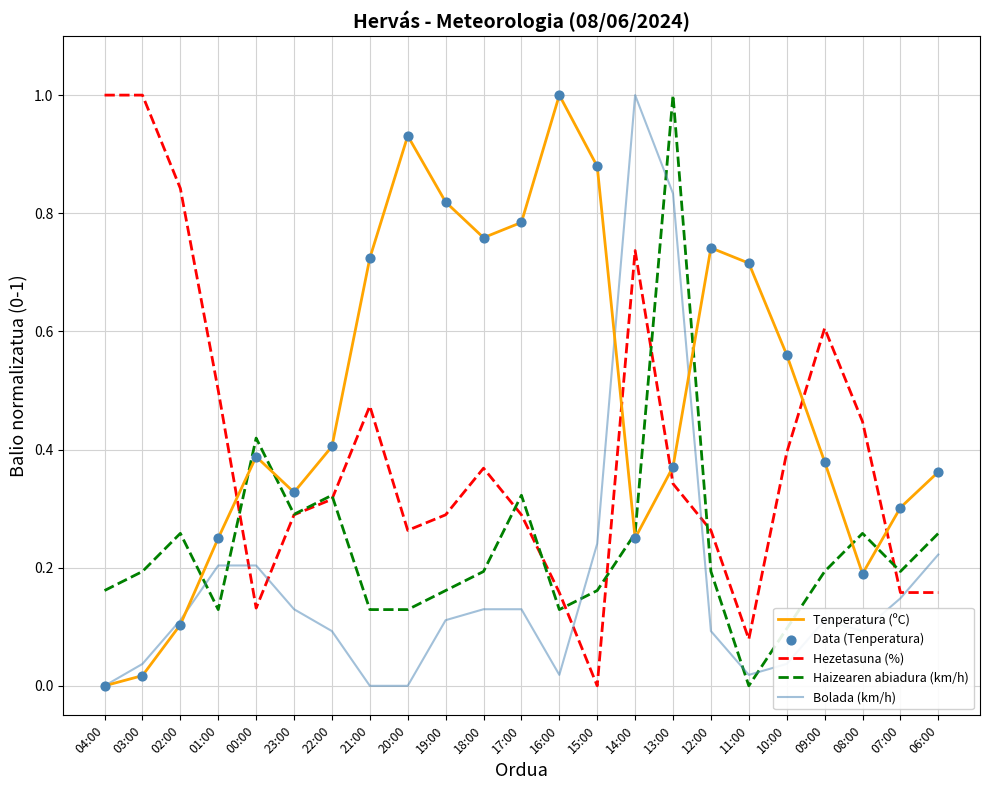

What is the total value across all series at 20:00?

1.3